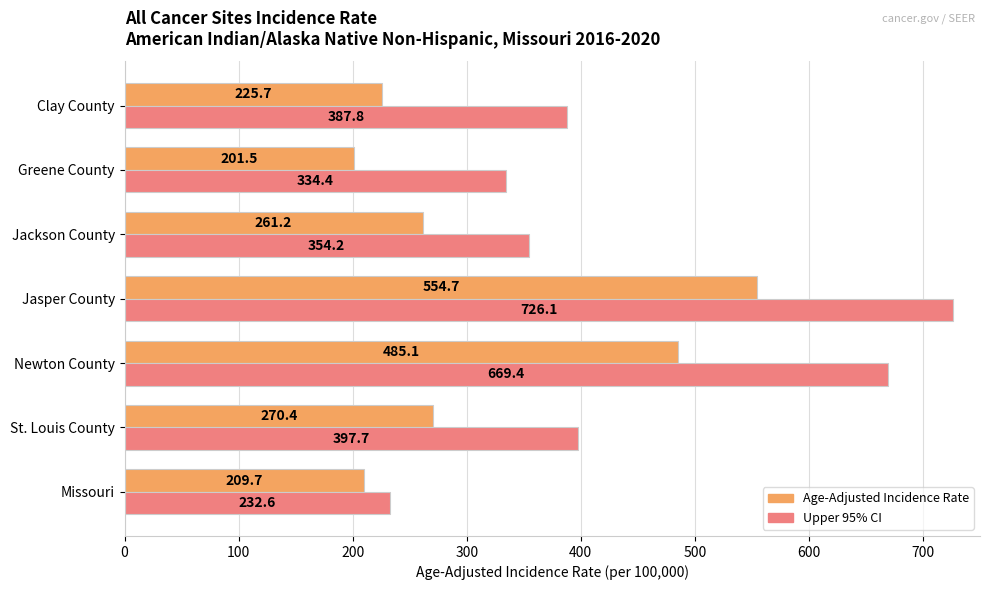

The value of Age-Adjusted Incidence Rate at Jackson County is 261.2. True or false?

True